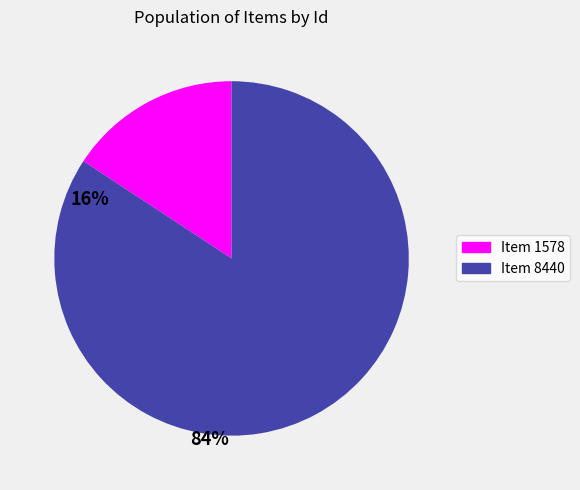

Combined, do Item 8440 and Item 1578 account for over 50%?

Yes